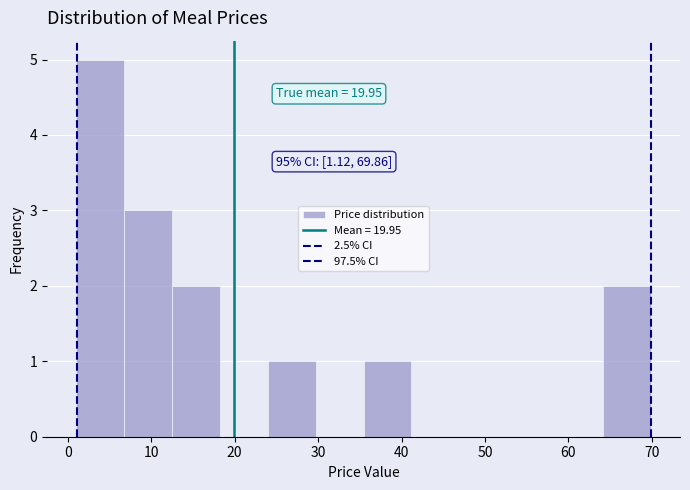

Which range on the x-axis has the tallest bar?

1 to 7